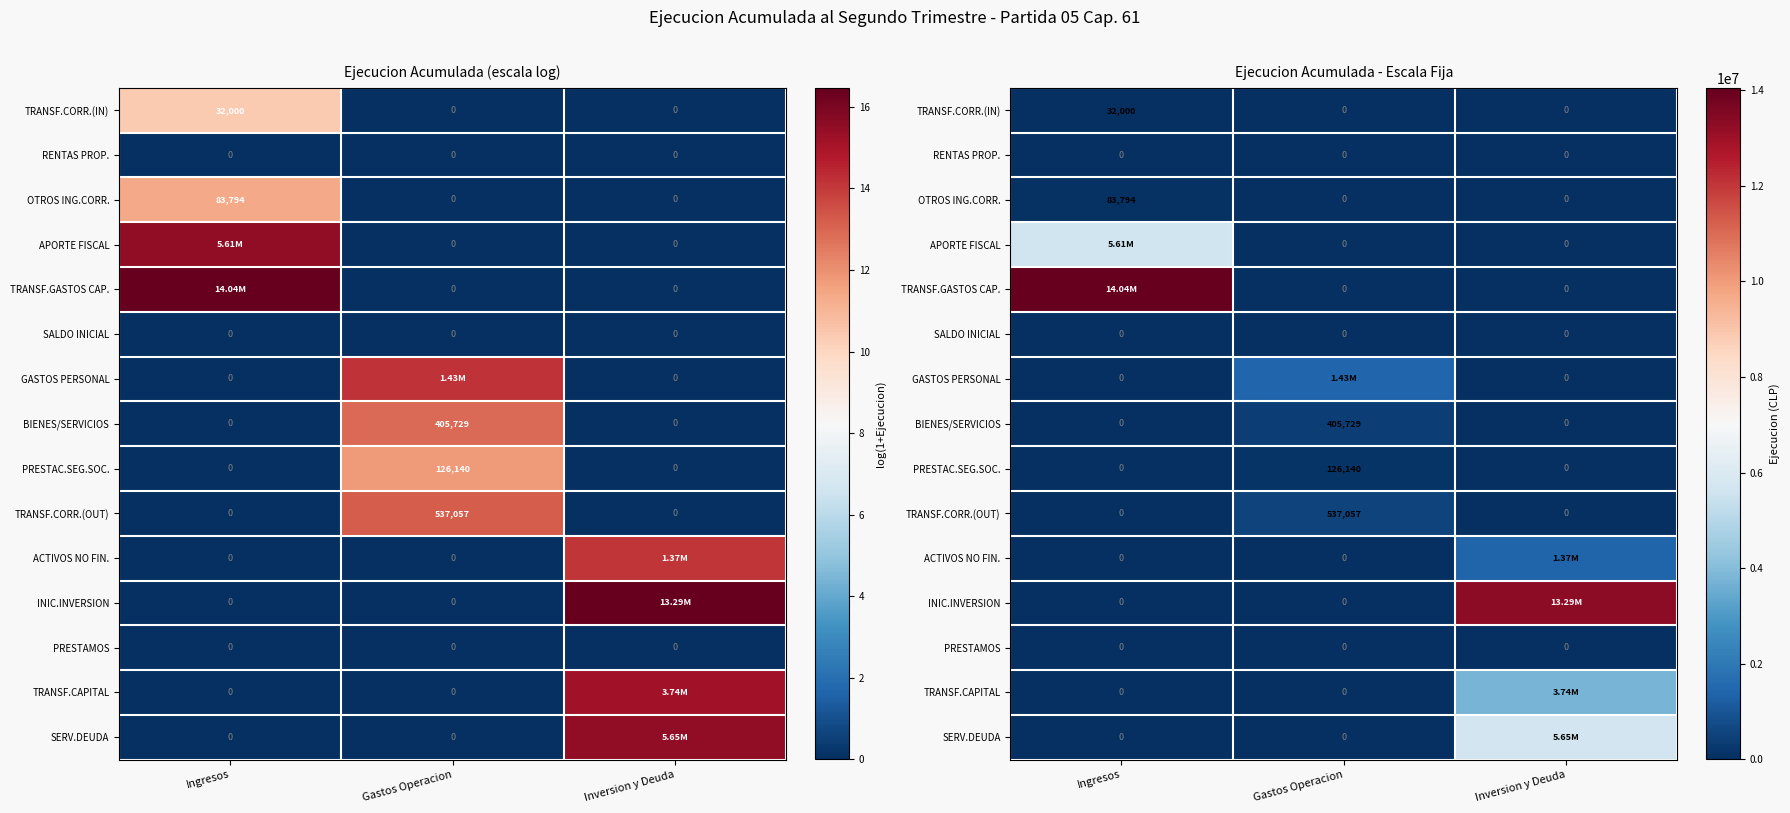

Read the TRANSF.CAPITAL value at Inversion y Deuda.

3741979